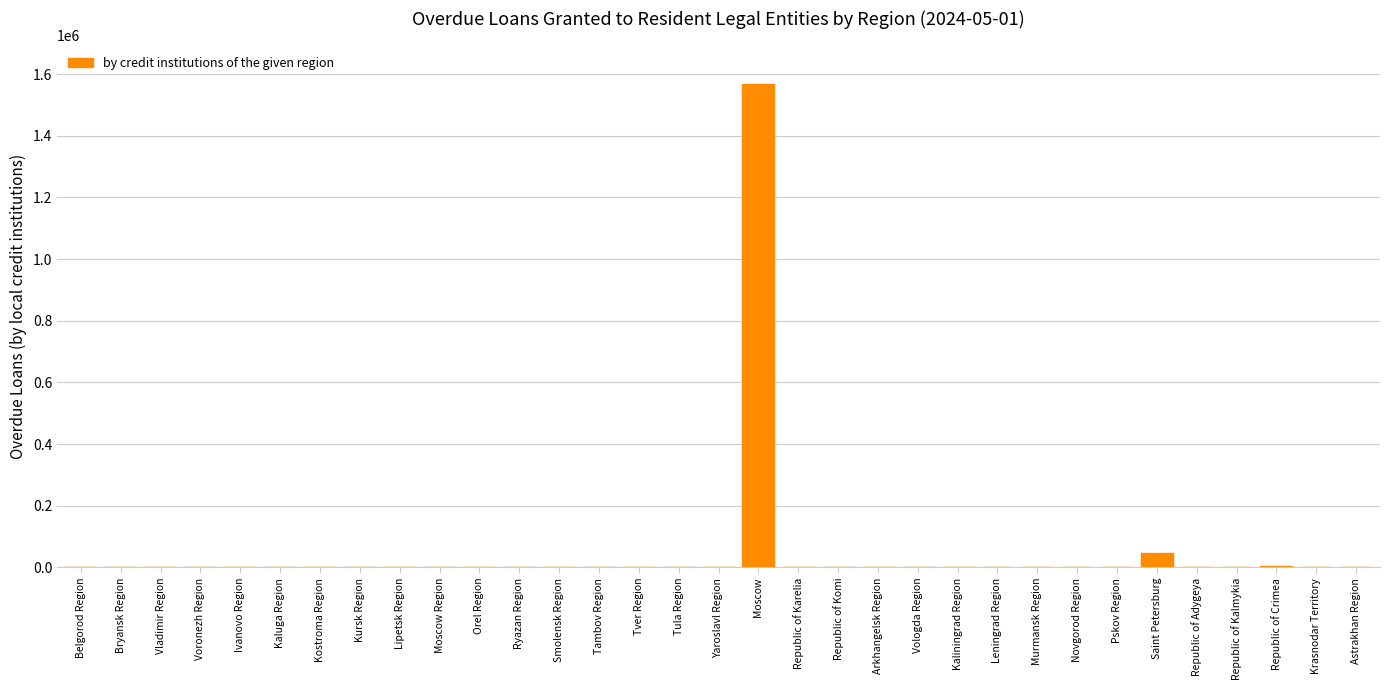

The chart shows a value of -470617 at Republic of Kalmykia. True or false?

False